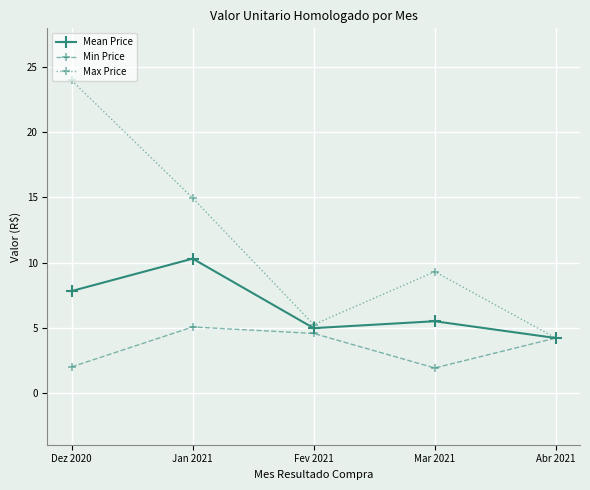

What is the difference between the Mean Price values at Mar 2021 and Fev 2021?

0.5